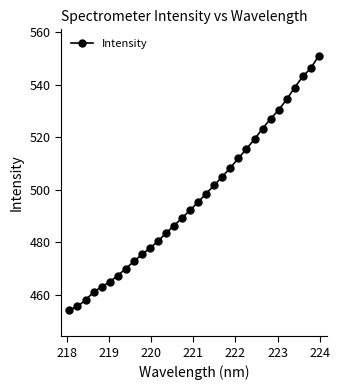

Is this an area chart (filled region under the line)?

No